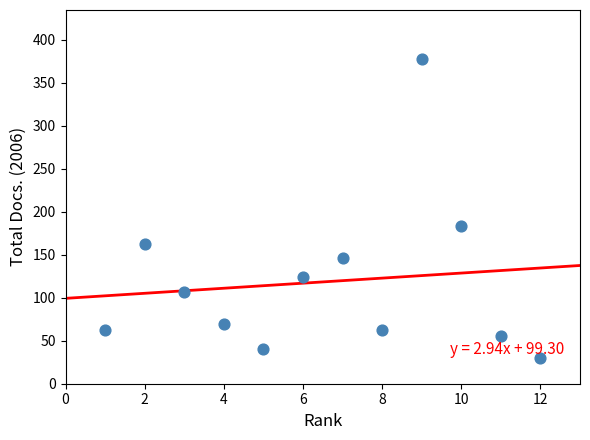

What is the average X value?

6